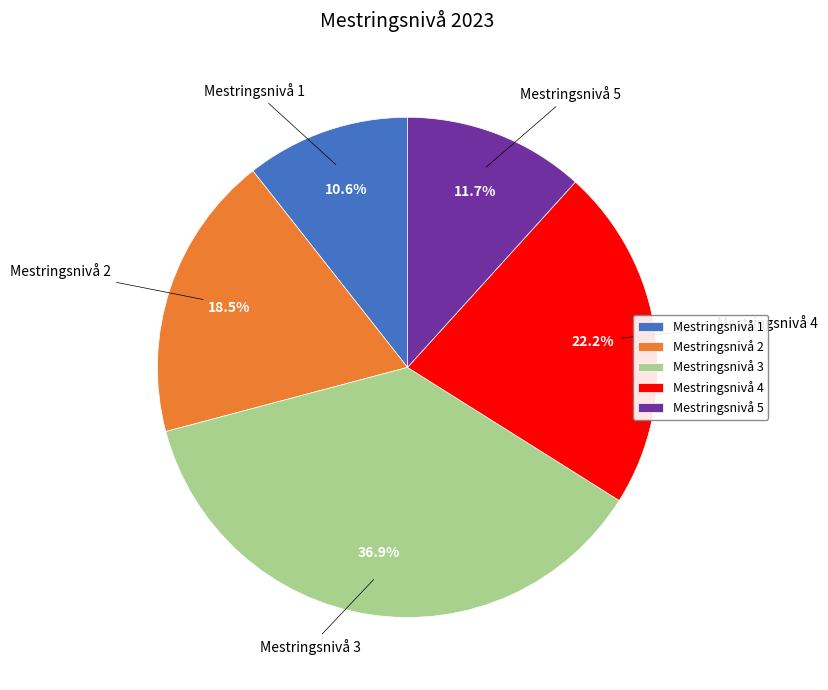

Between Mestringsnivå 3 and Mestringsnivå 4, which is larger?

Mestringsnivå 3